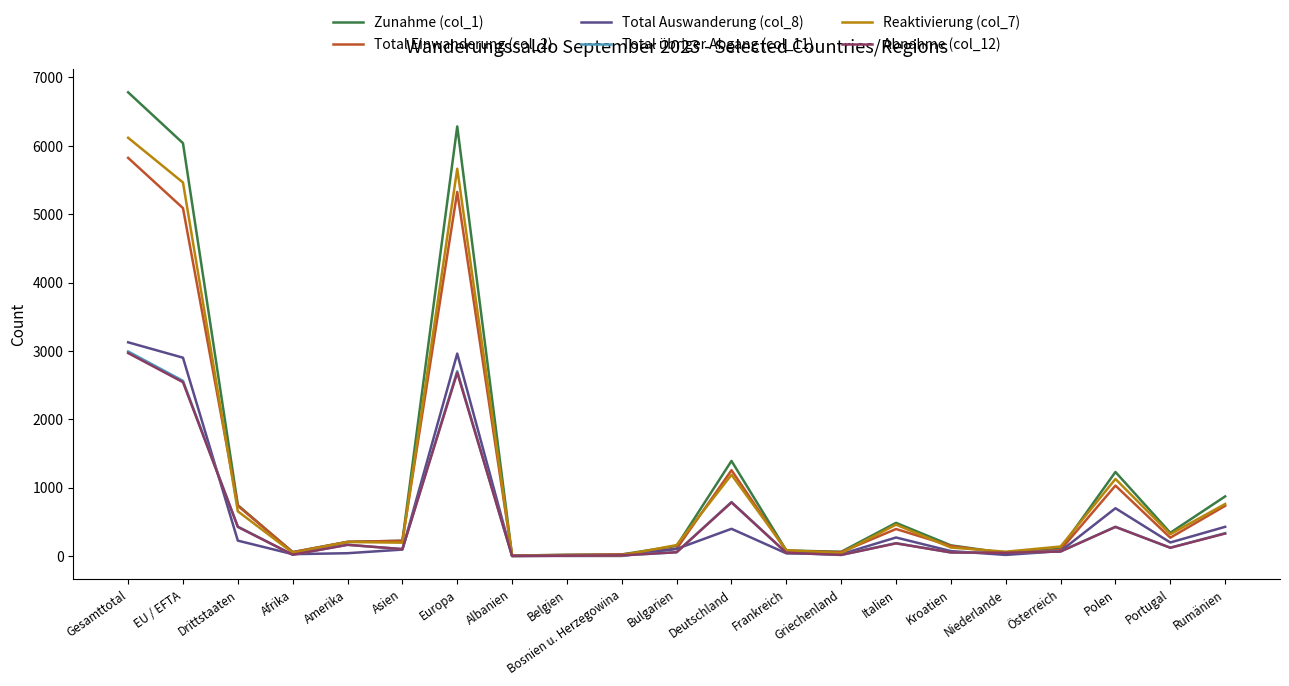

At which category is the sum across all series the highest?

Gesamttotal